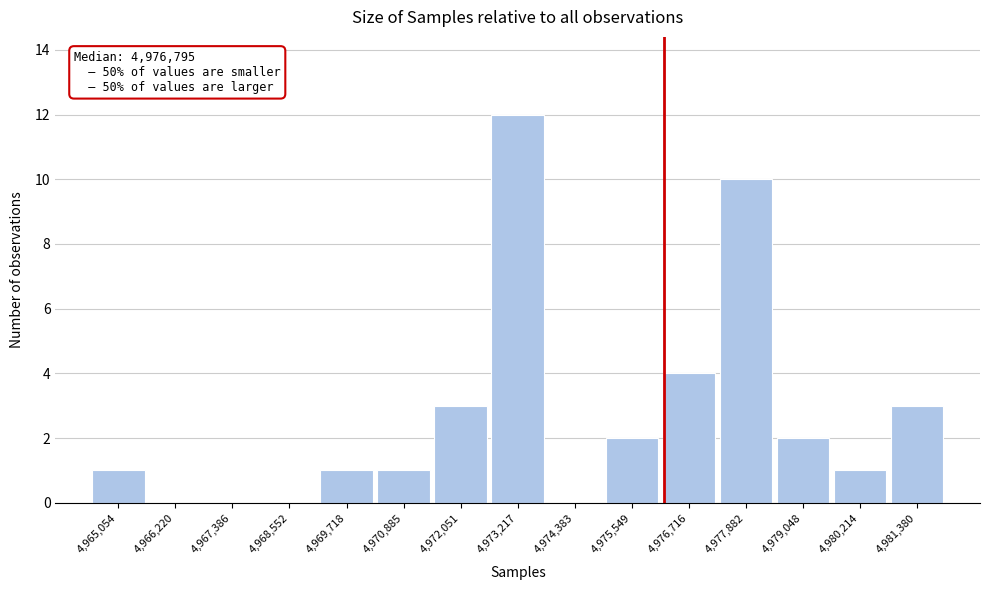

Reading left to right, transcribe all the data shown in this chart.

4,965,054=1	4,966,220=0	4,967,386=0	4,968,552=0	4,969,718=1	4,970,885=1	4,972,051=3	4,973,217=12	4,974,383=0	4,975,549=2	4,976,716=4	4,977,882=10	4,979,048=2	4,980,214=1	4,981,380=3